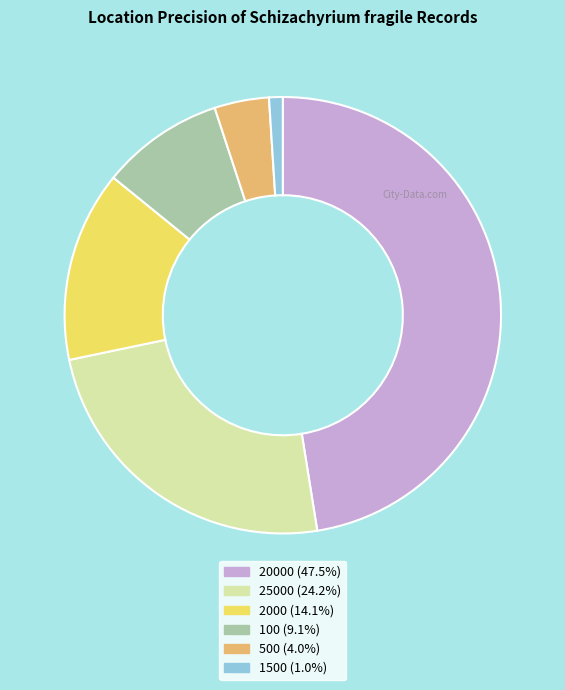

Is the sum of 100 (9.1%) and 500 (4.0%) greater than half?

No